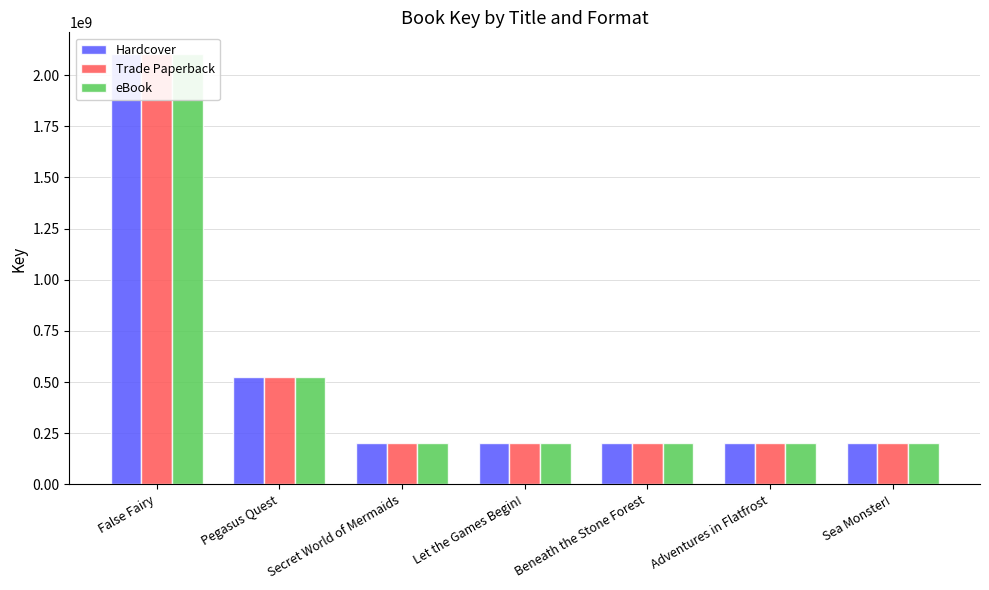

What is the difference between the second highest and minimum values in the Trade Paperback series?

322215624